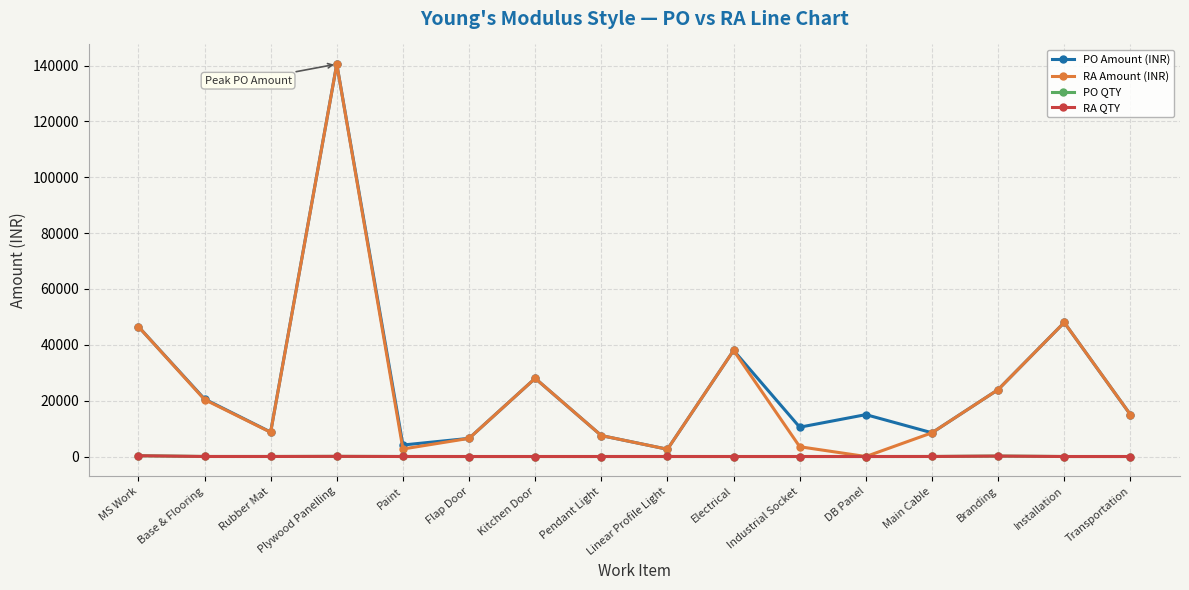

What is the spread (max minus min) of values at Linear Profile Light?

2596.0